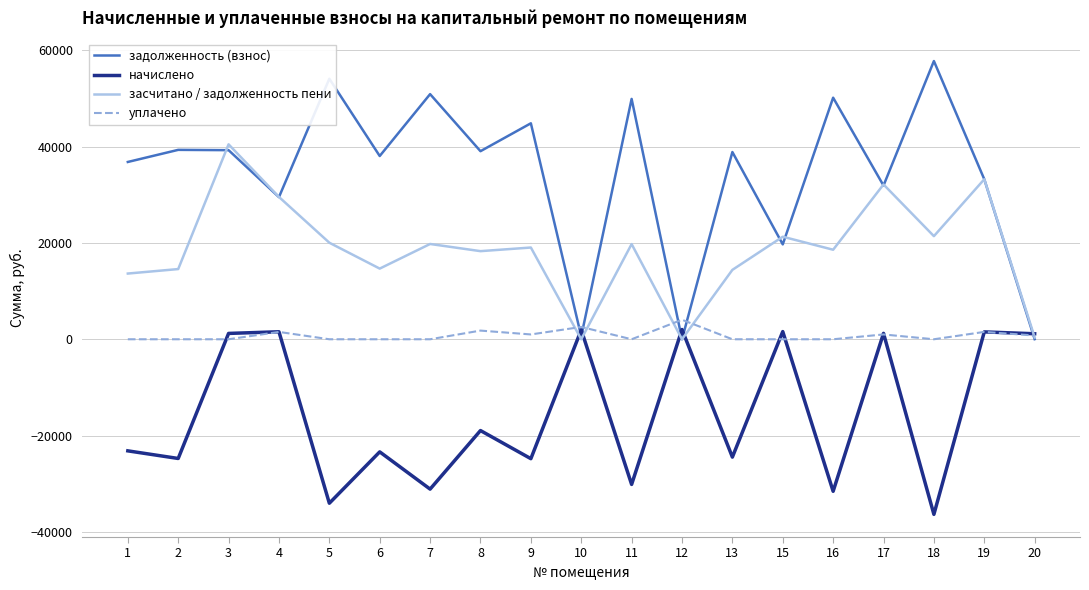

Rank the series at 2 from highest to lowest value.

задолженность (взнос), засчитано / задолженность пени, уплачено, начислено